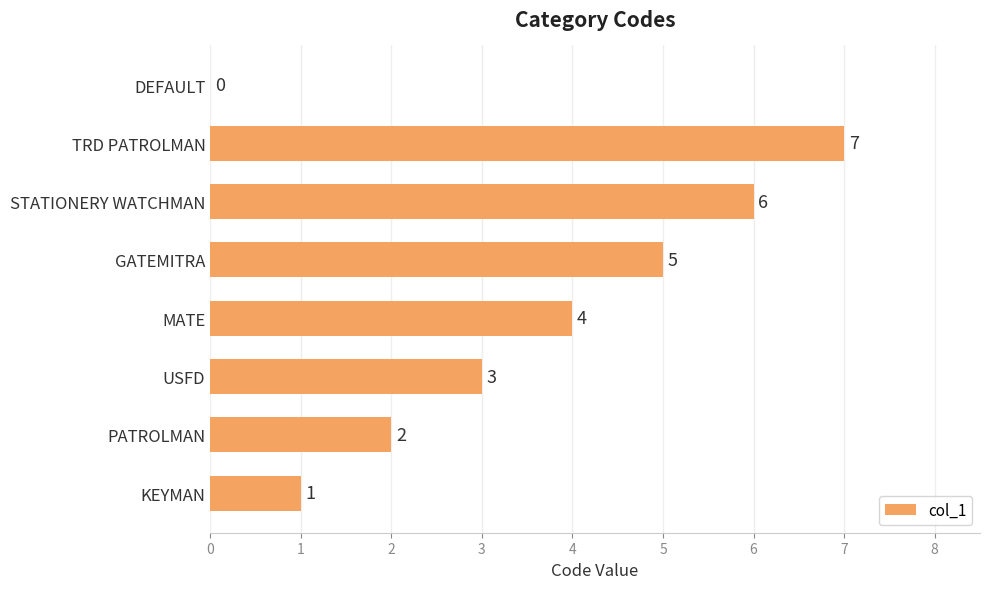

True or false: the data shows 2 at GATEMITRA.

False